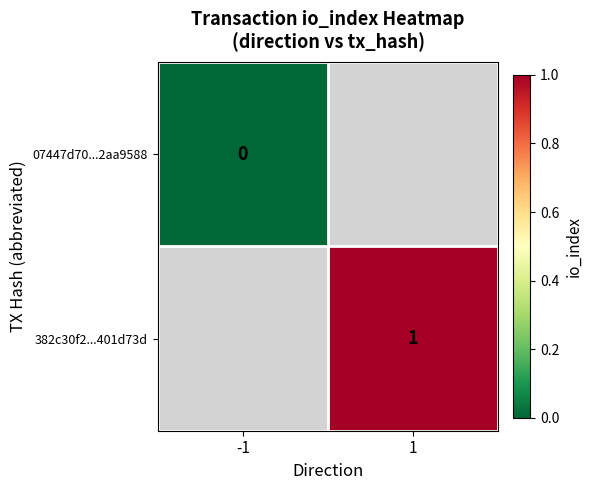

Is the value of 382c30f2...401d73d at 1 greater than the value of 07447d70...2aa9588 at -1?

Yes